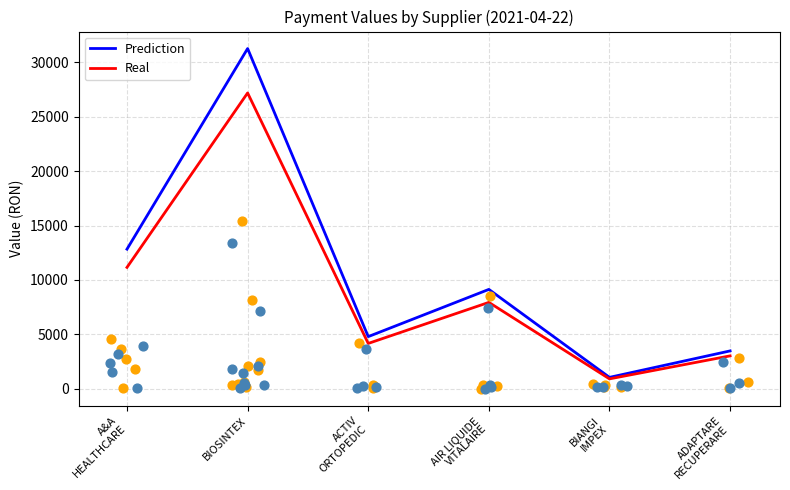

At which category is the sum across all series the highest?

BIOSINTEX